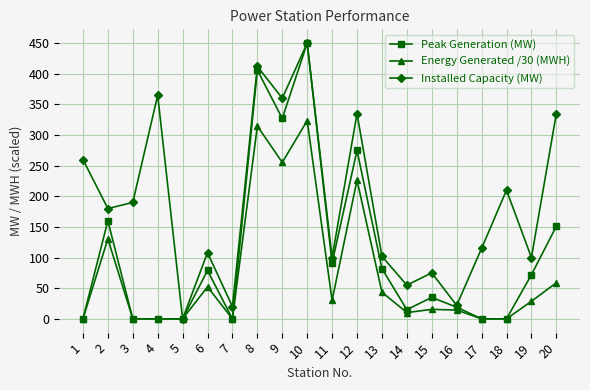

Rank the series by their average value, from lowest to highest.

Energy Generated /30 (MWH), Peak Generation (MW), Installed Capacity (MW)